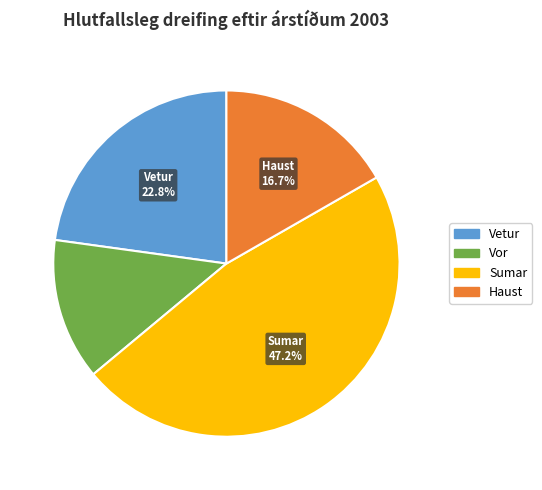

Between Haust and Vetur, which is larger?

Vetur